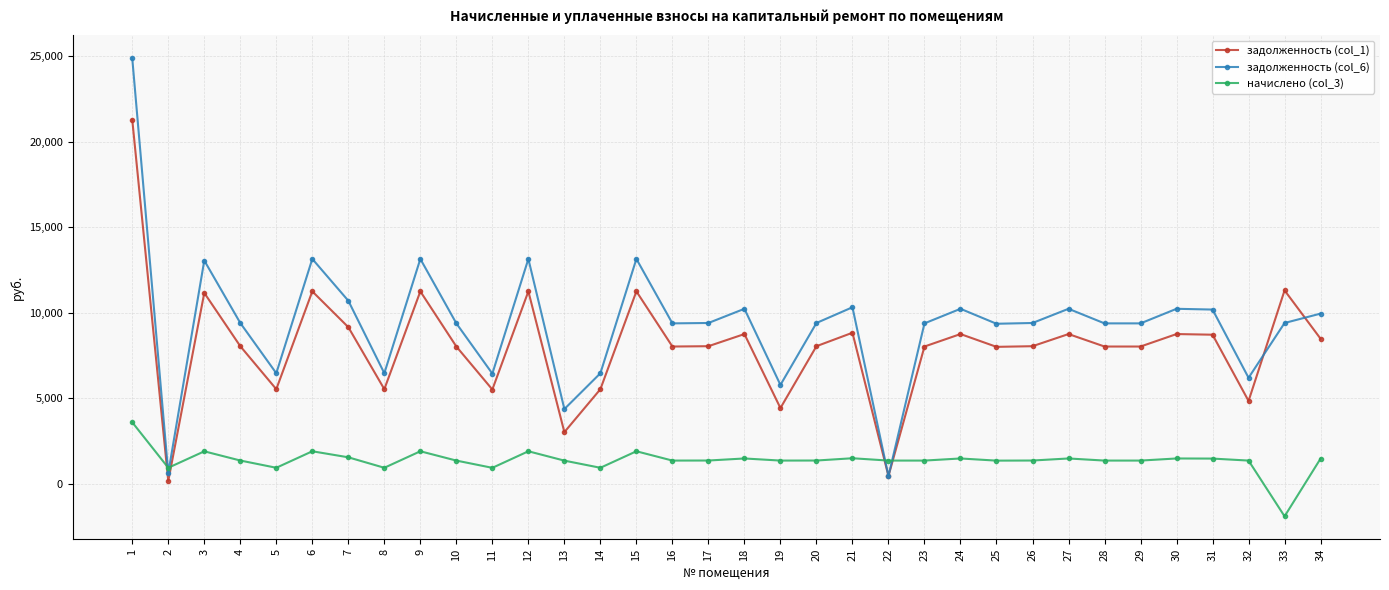

True or false: задолженность (col_6) has a value of 13057.4 at 3.

True